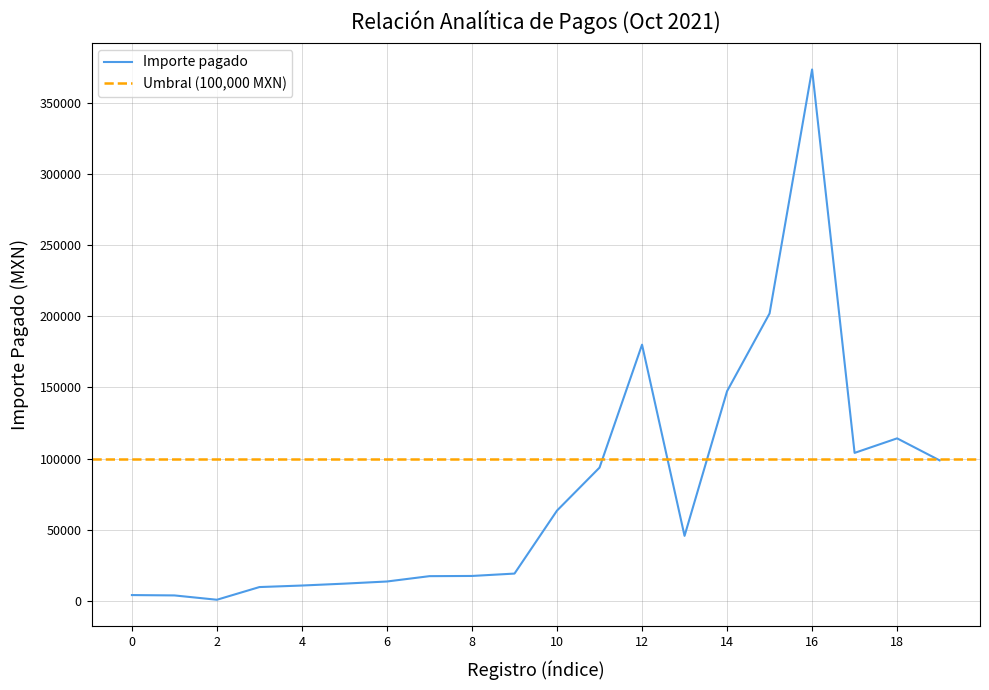

What is the difference between the second highest and minimum values?

201127.2